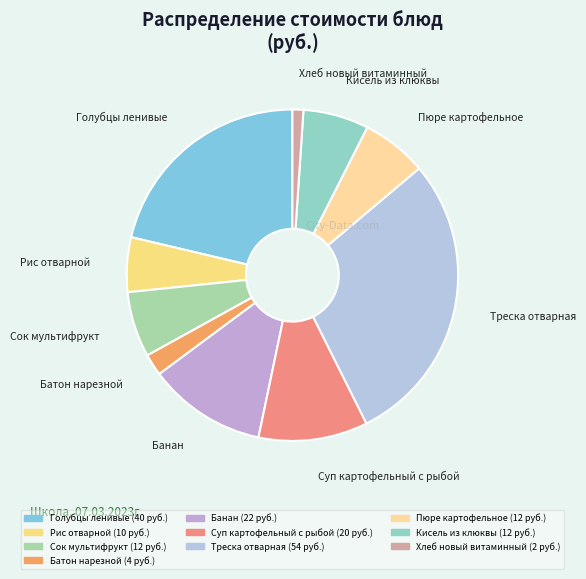

Count the number of slices in the pie.

10